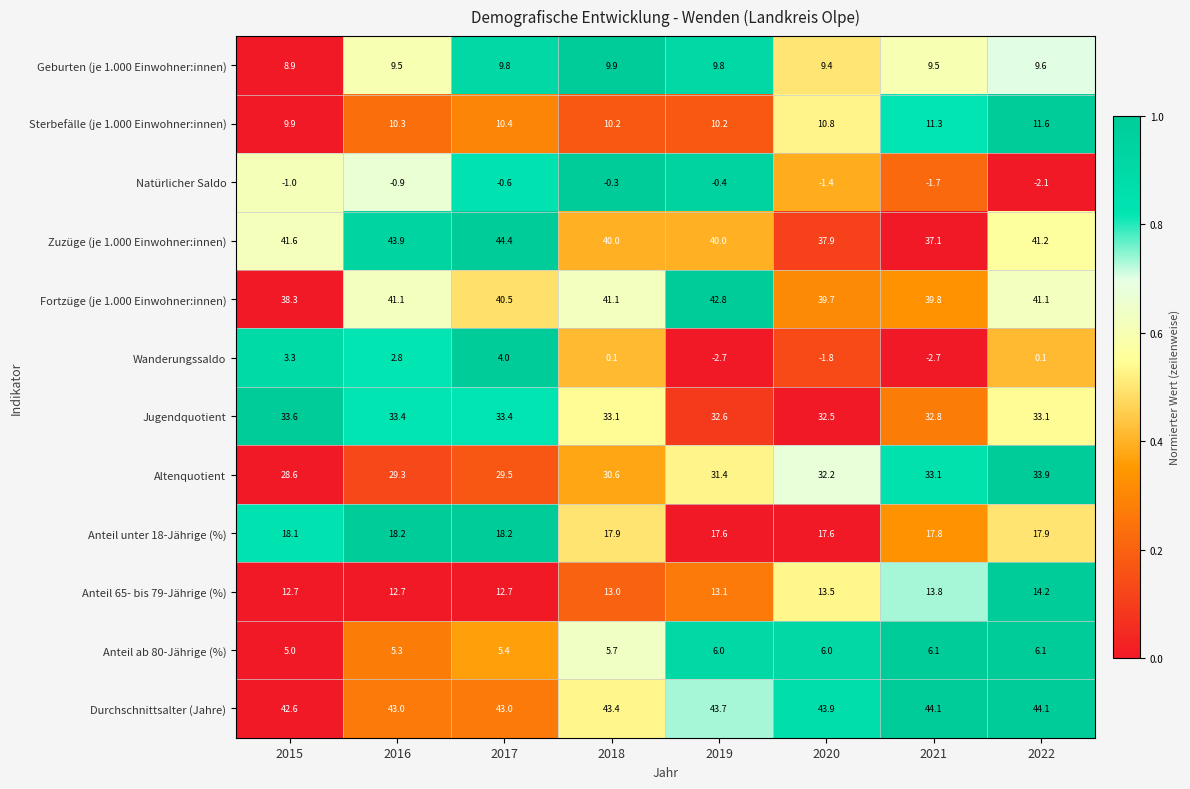

At which category does the chart reach its peak across all series?

2017